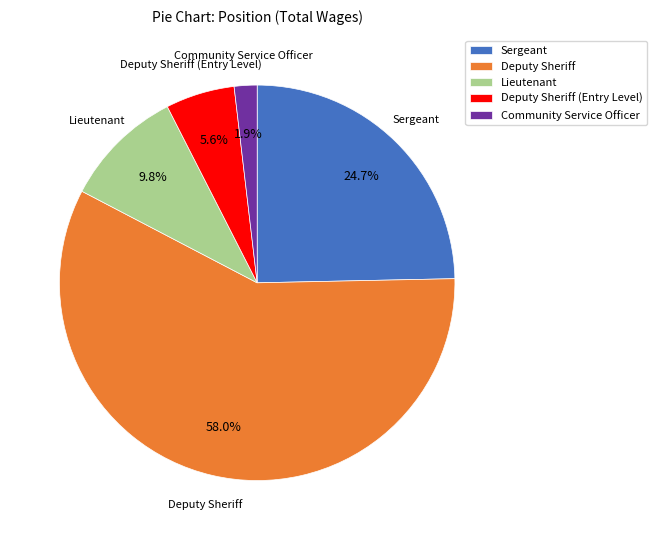

True or false: Deputy Sheriff accounts for 58% of the total.

True